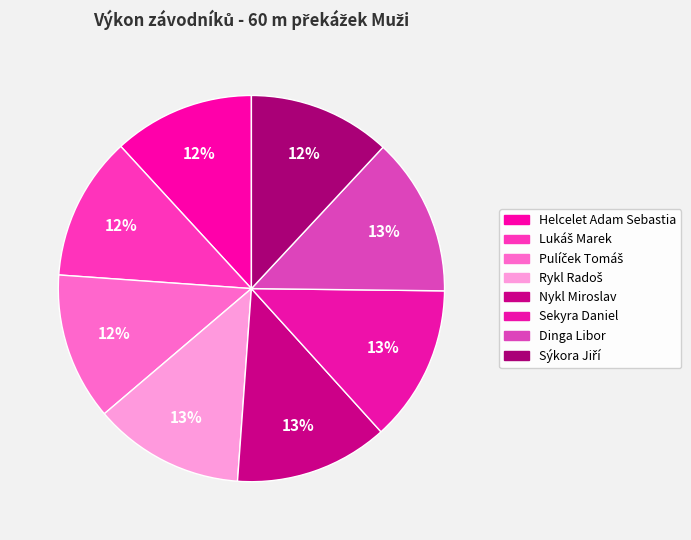

How many slices are in this pie chart?

8